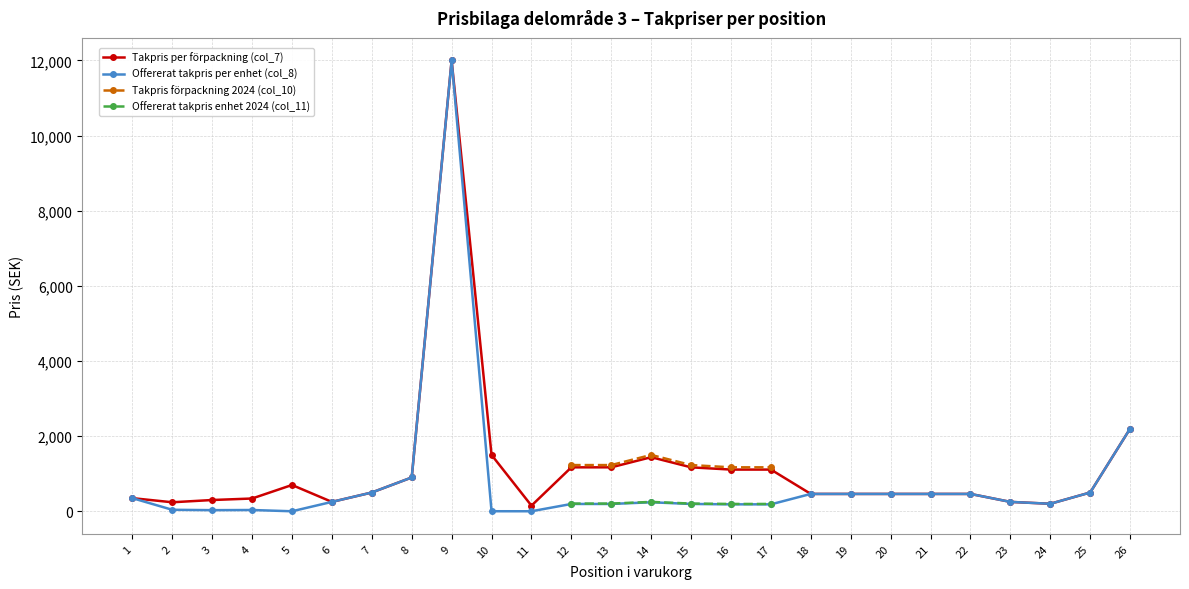

How many categories are shown in the chart?

26